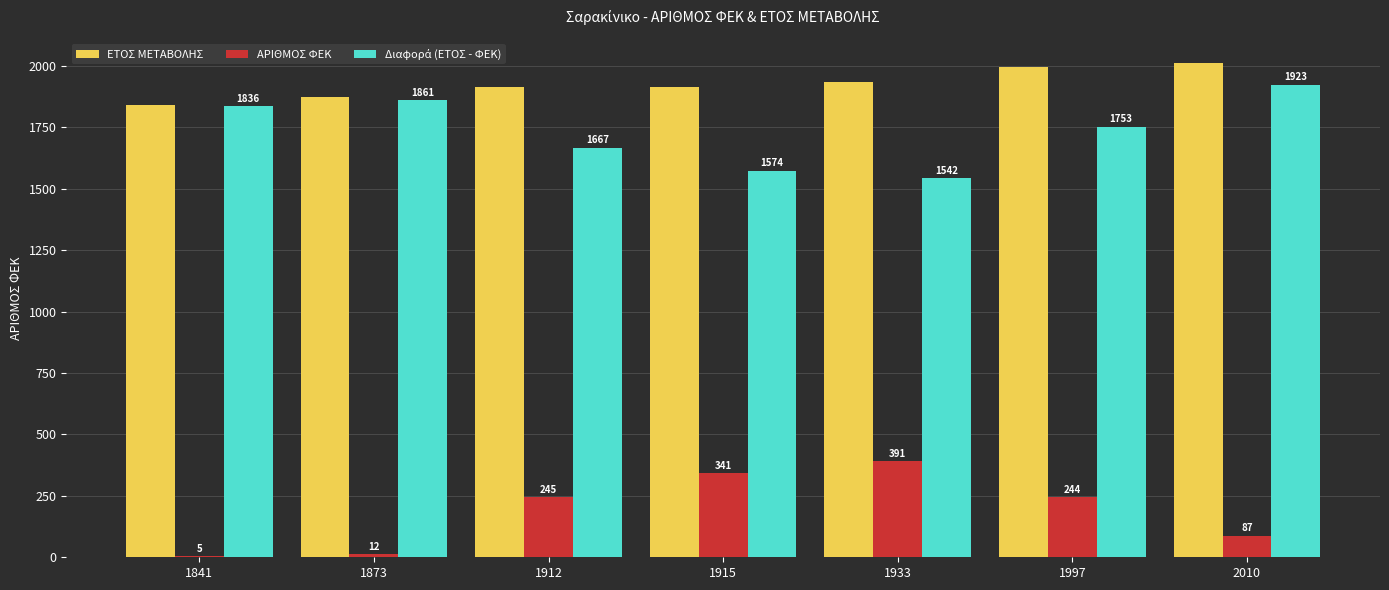

Where does the ΑΡΙΘΜΟΣ ΦΕΚ series first go above 244?

1912